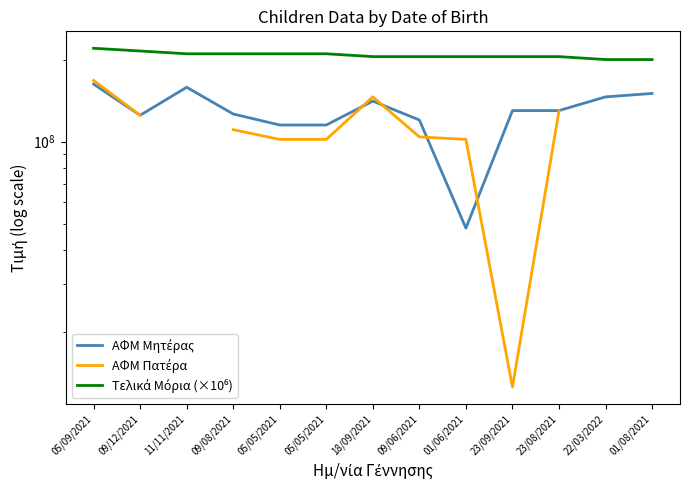

What is the difference between the highest and lowest values at 09/12/2021?

90135260.0